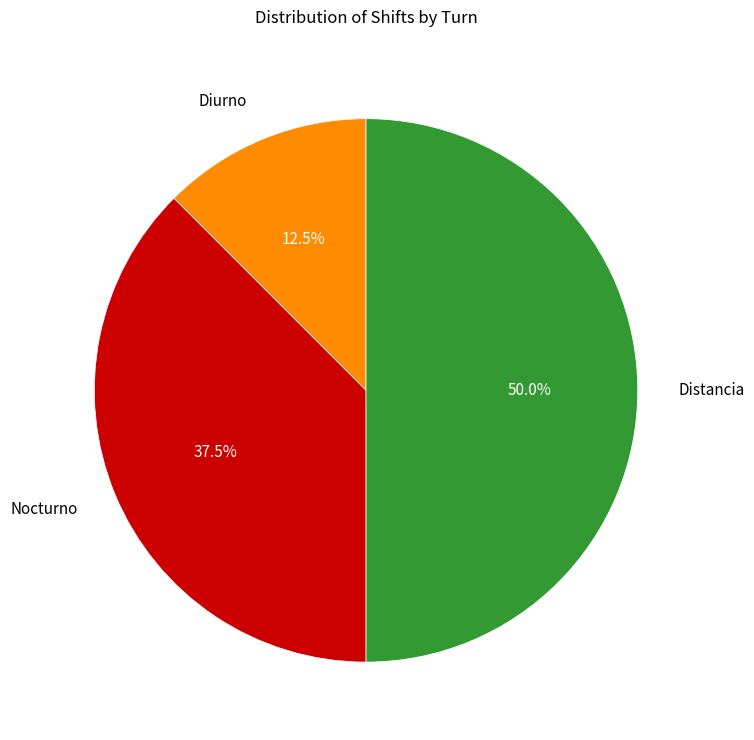

Does Diurno account for over 50% of the chart?

No